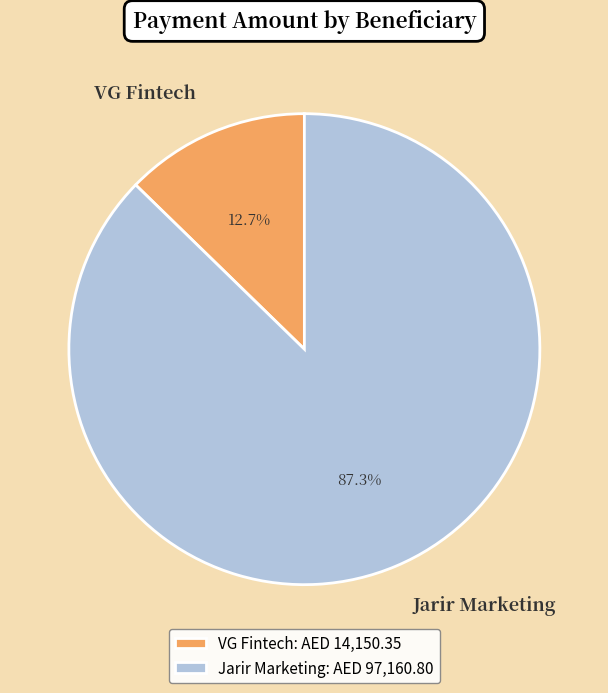

How many slices are in this pie chart?

2